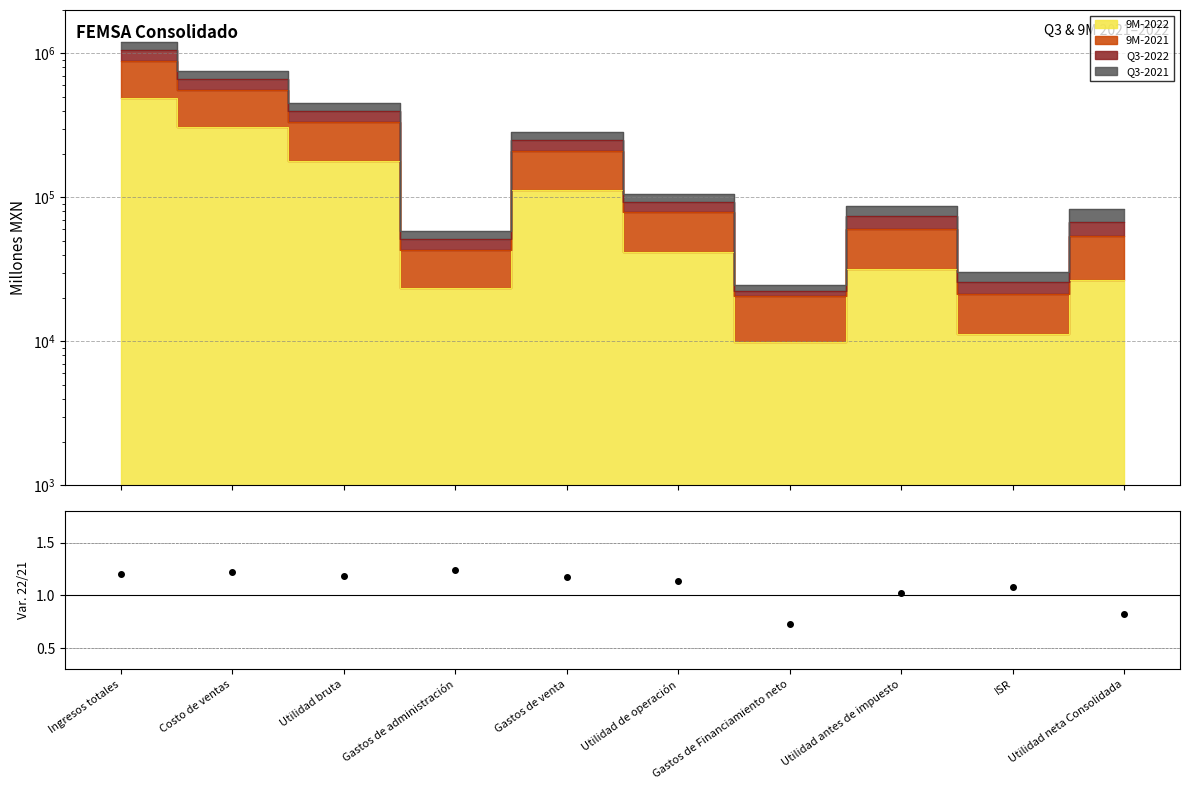

List the labels in order of 9M-2021 value, smallest first.

Gastos de Financiamiento neto, ISR, Gastos de administración, Utilidad neta Consolidada, Utilidad antes de impuesto, Utilidad de operación, Gastos de venta, Utilidad bruta, Costo de ventas, Ingresos totales